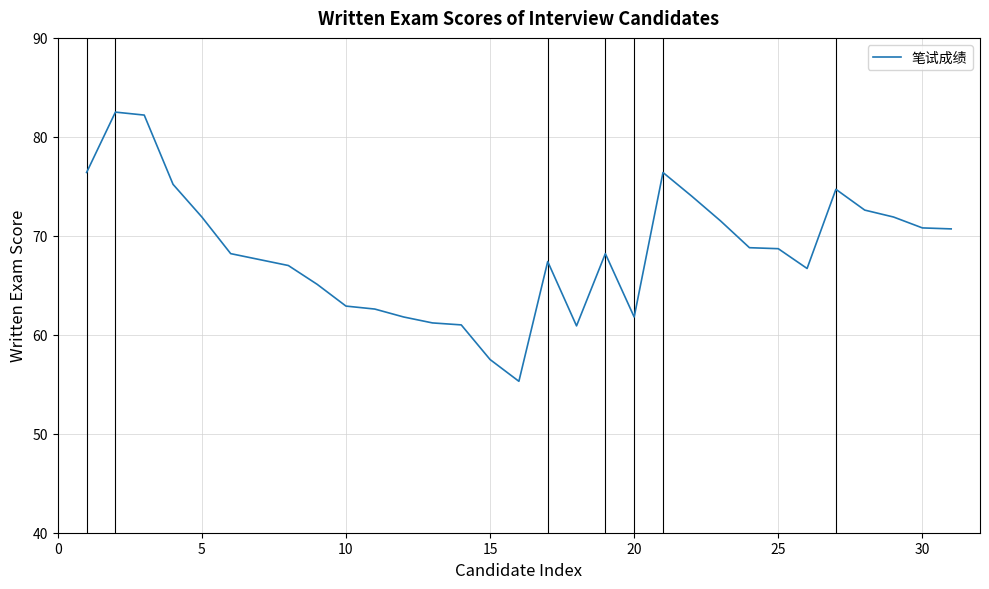

What is the difference between the maximum and minimum values?

27.2